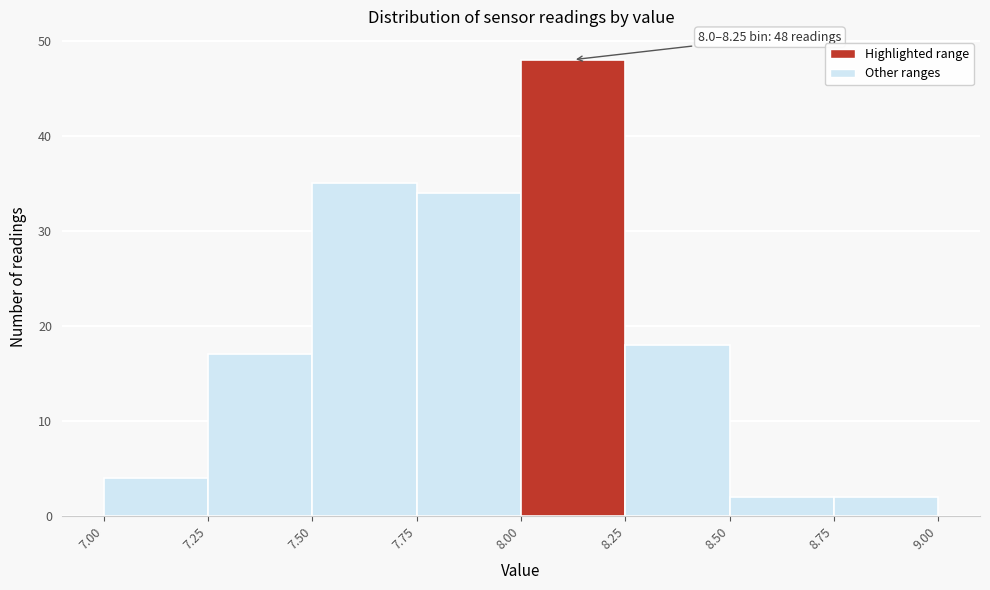

Over which range of the x-axis is the bar tallest?

8.00 to 8.25